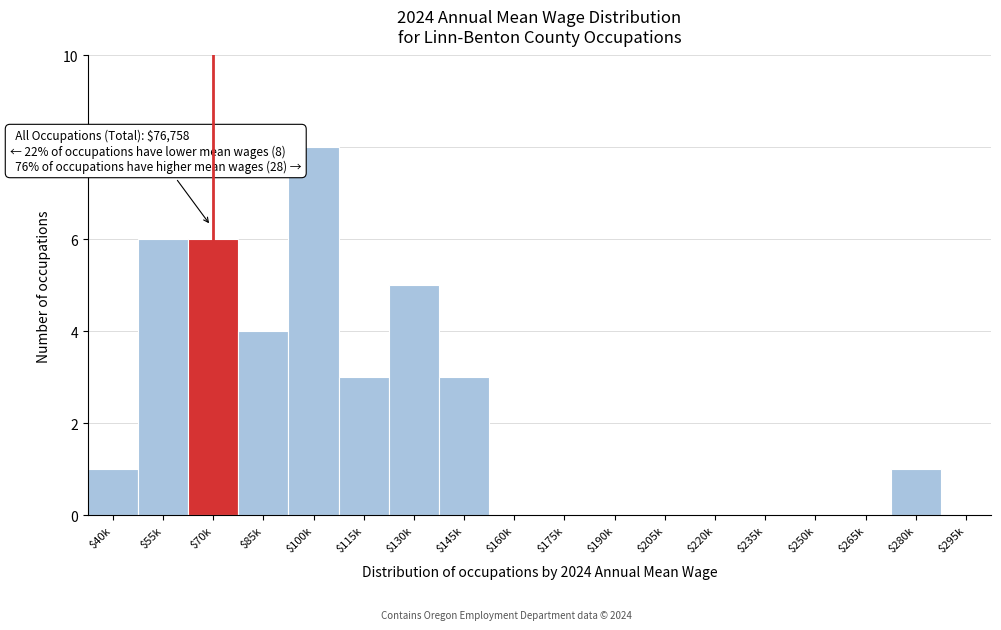

Is it true that the value at $175k is 0?

True